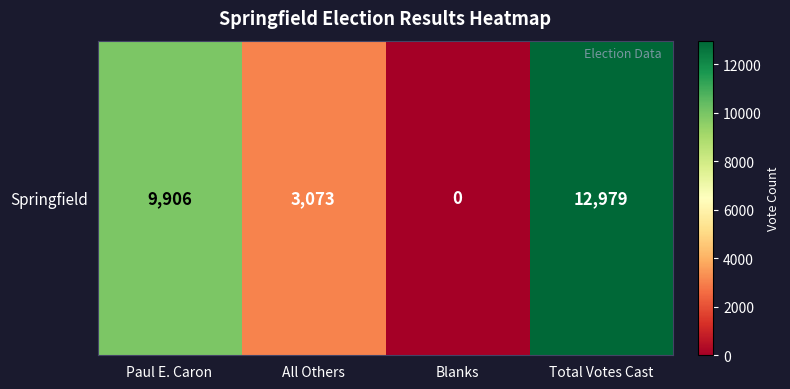

The chart shows a value of 12979 at Total Votes Cast. True or false?

True